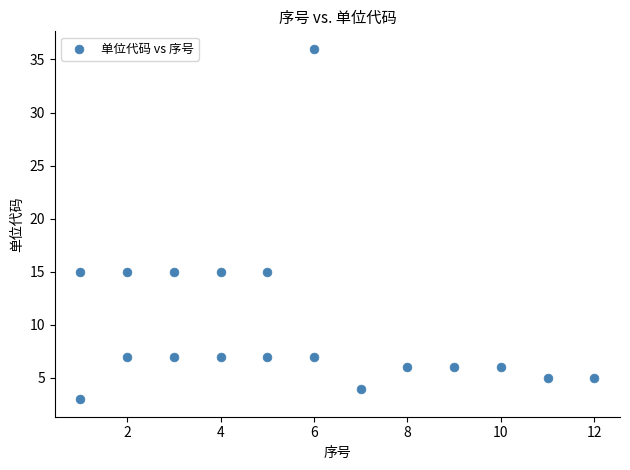

What is the range of X values (max minus min)?

11